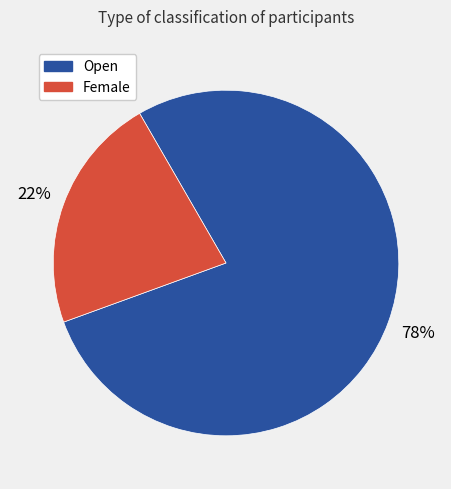

Does any single category account for the majority?

Yes